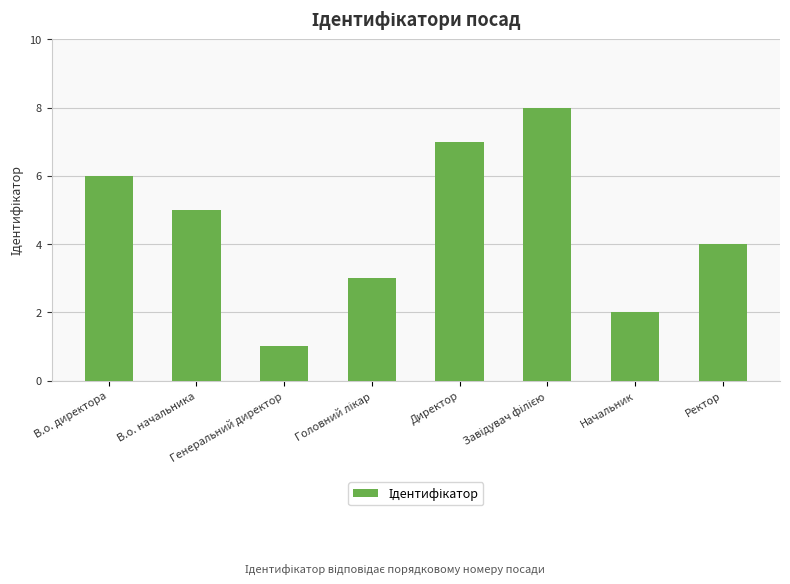

What is the maximum value shown in the chart?

8